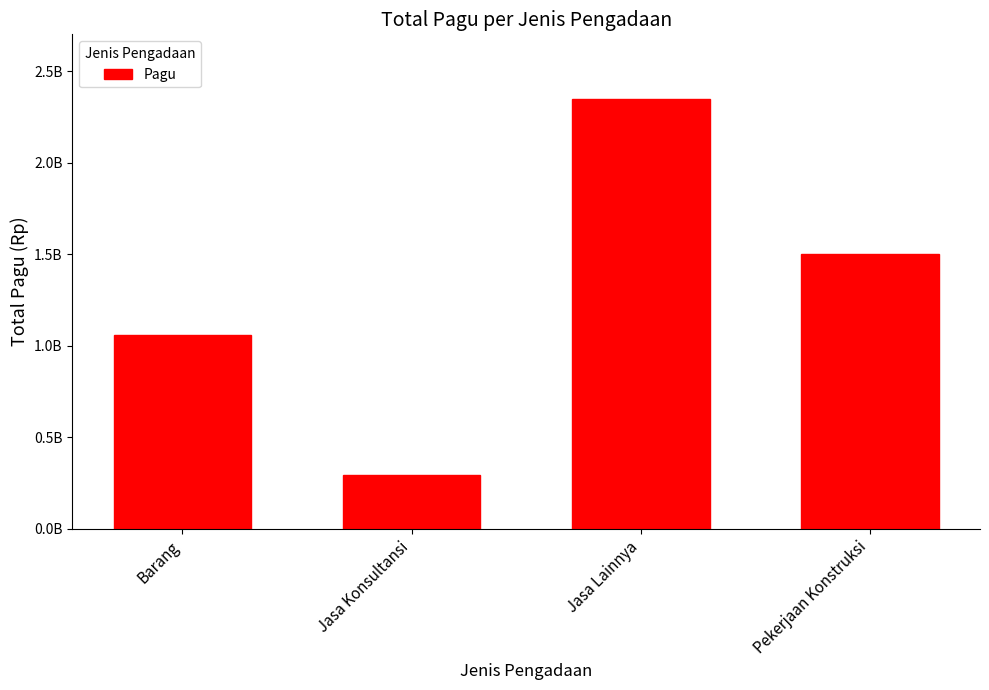

At which category does the chart reach its minimum across all series?

Jasa Konsultansi